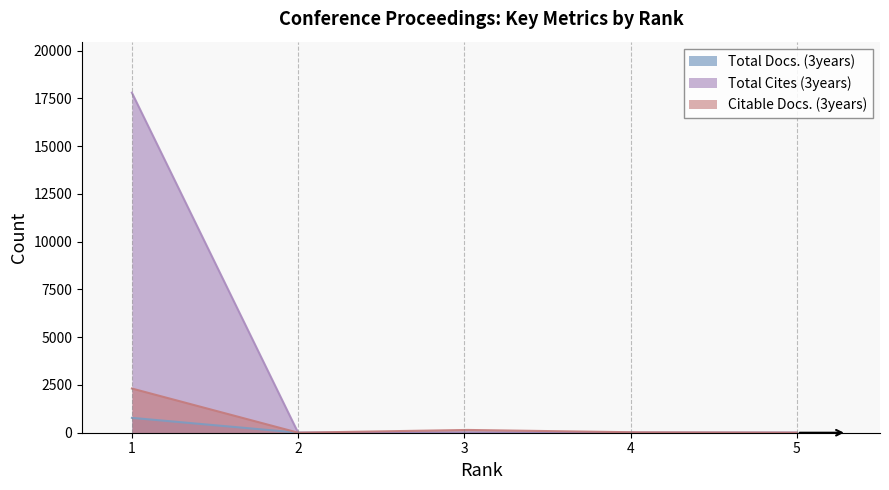

Which series ends up on top after the final intersection of Citable Docs. (3years) and Total Cites (3years)?

Citable Docs. (3years)